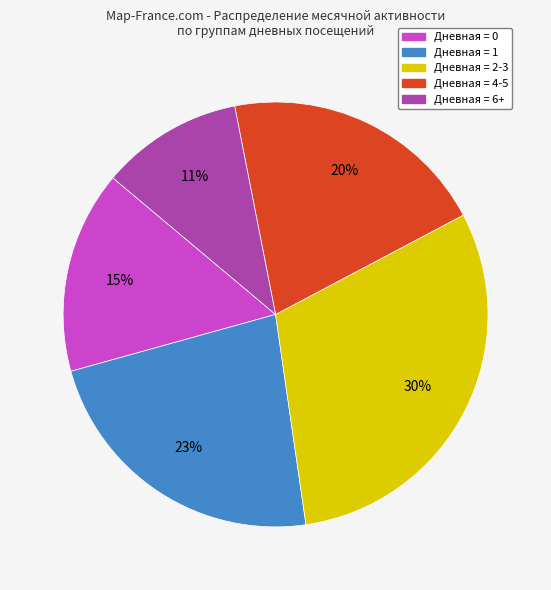

To the nearest percent, what is the average slice percentage?

20%